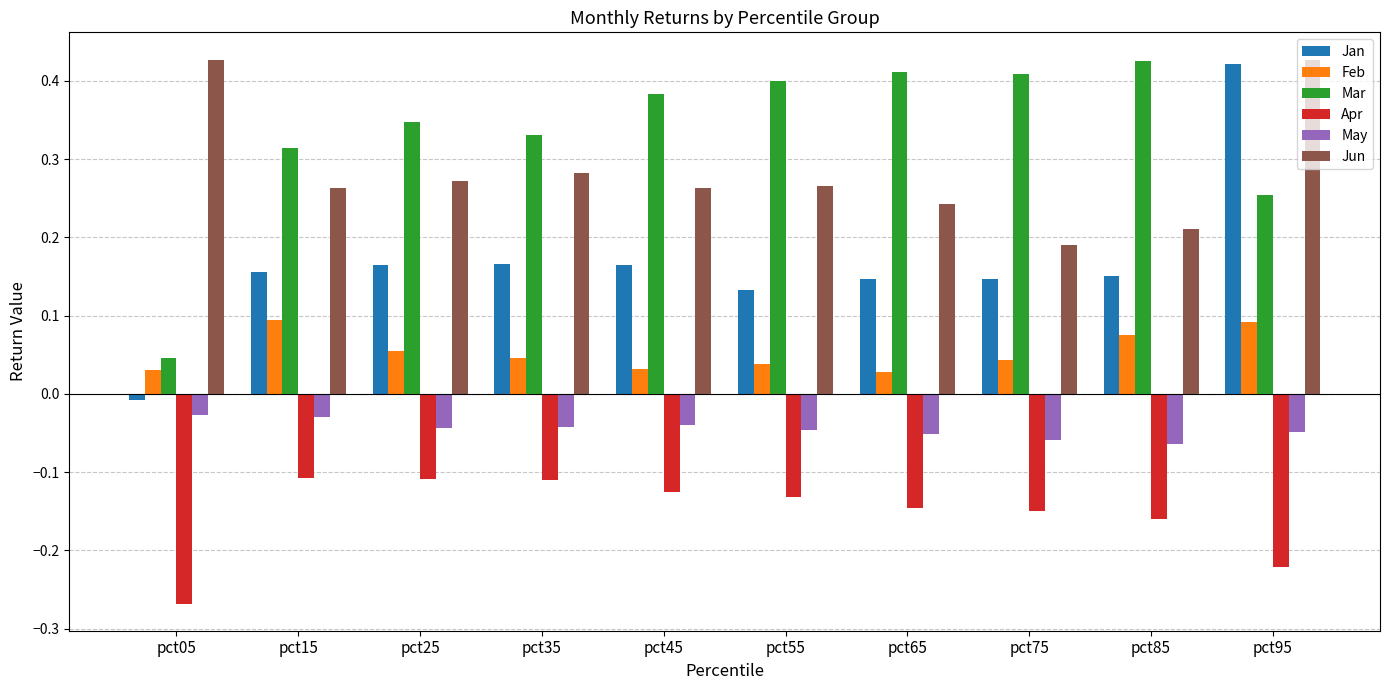

How many groups of bars are there?

10